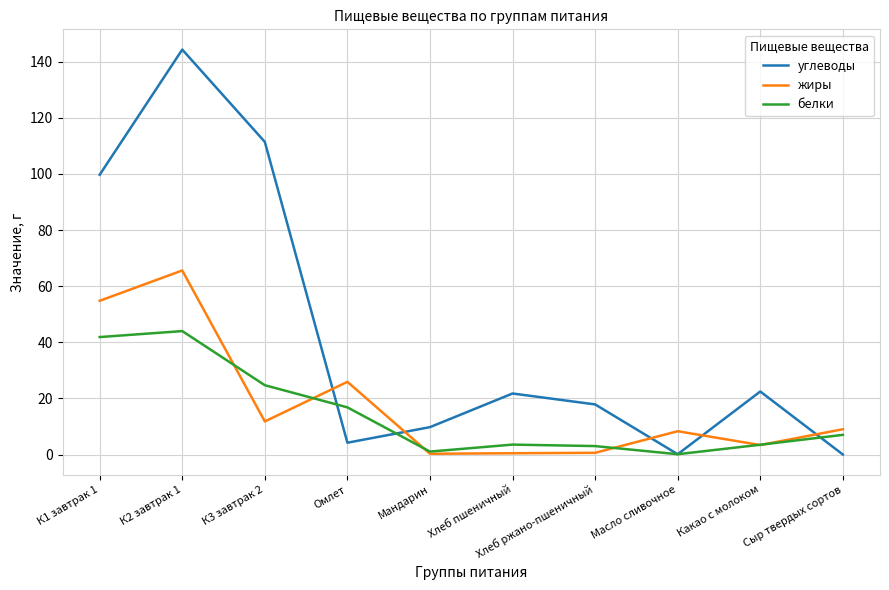

Which series has the largest total across all categories?

углеводы